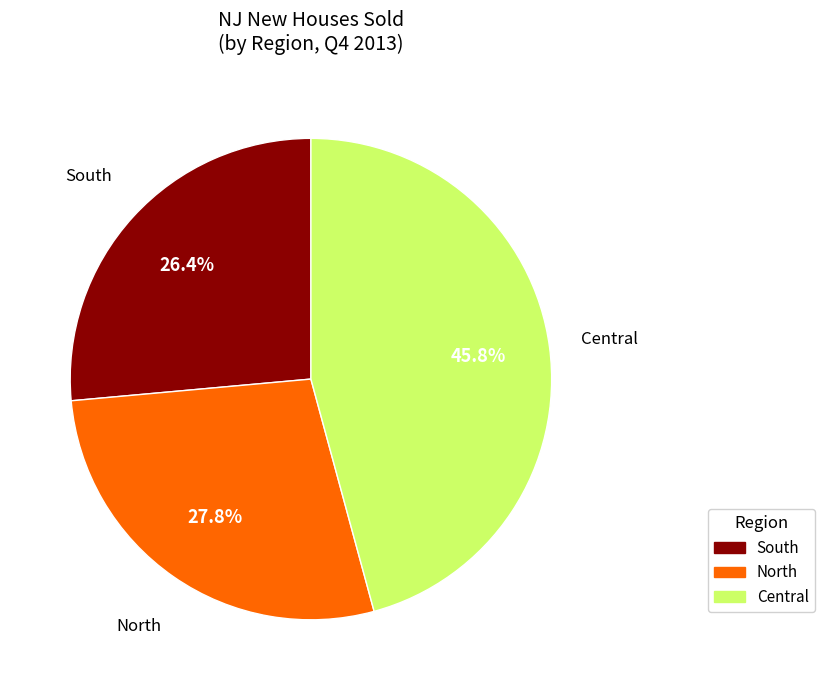

Is there a majority slice in this chart?

No